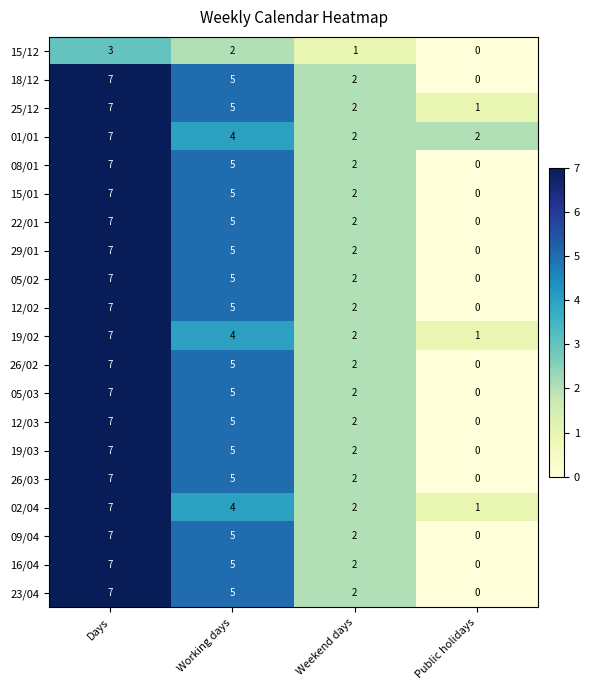

At which label is 23/04 closest to 3?

Weekend days